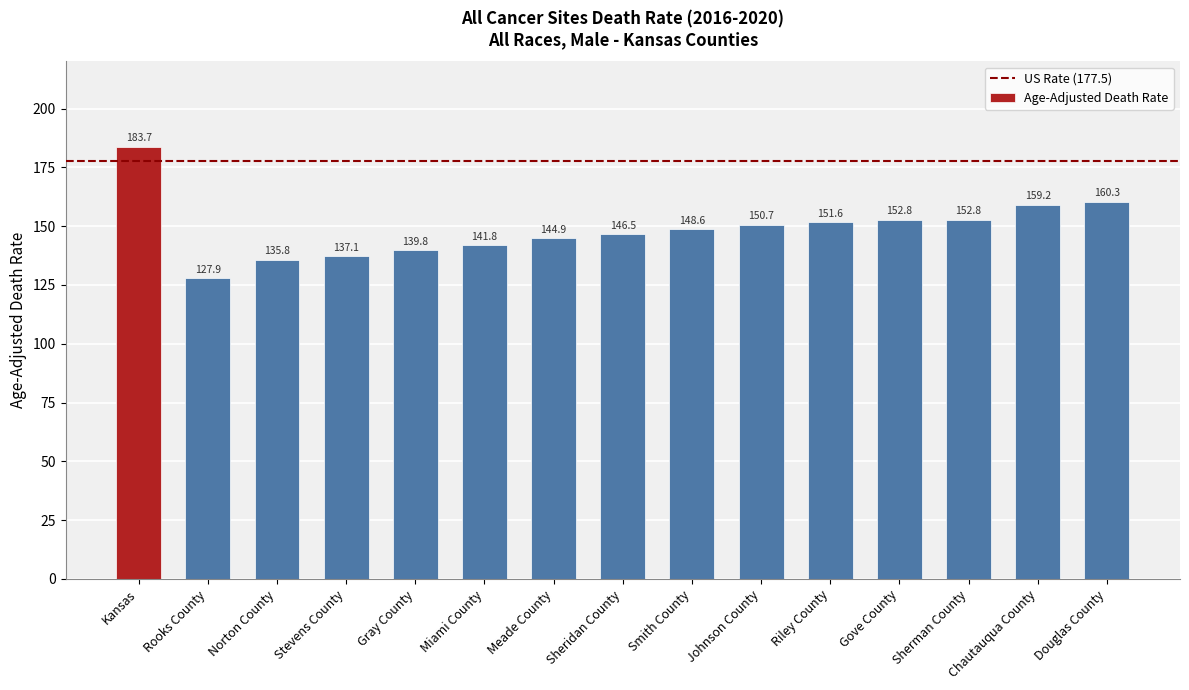

What is the smallest value displayed?

127.9